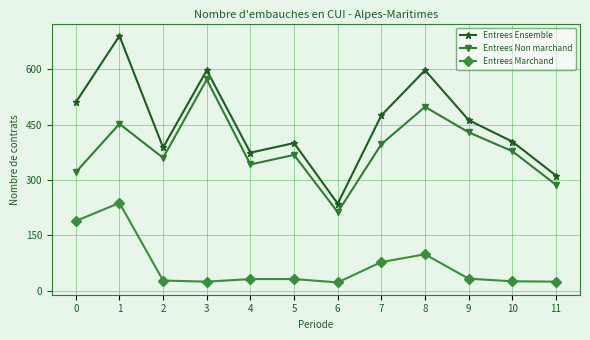

True or false: Entrees Ensemble and Entrees Marchand cross at least once.

False